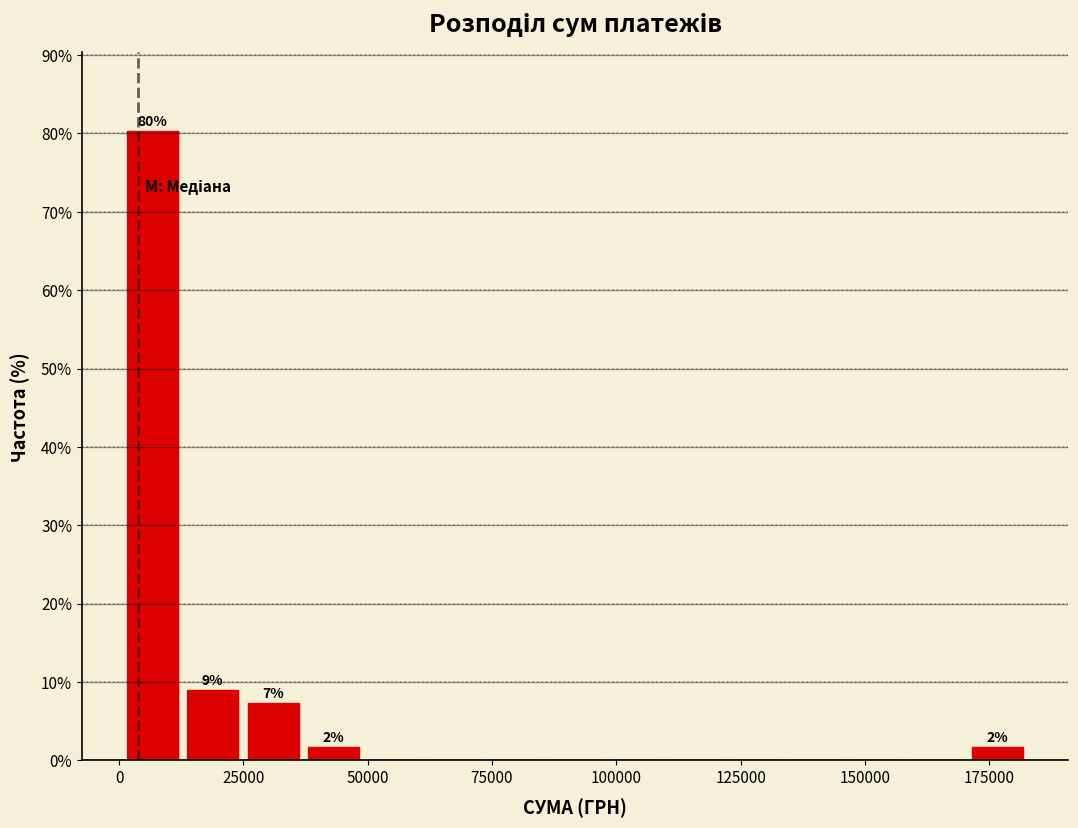

Around what value on the x-axis is the tallest bar? Give the approximate position of its centre, as read against the axis.

5000